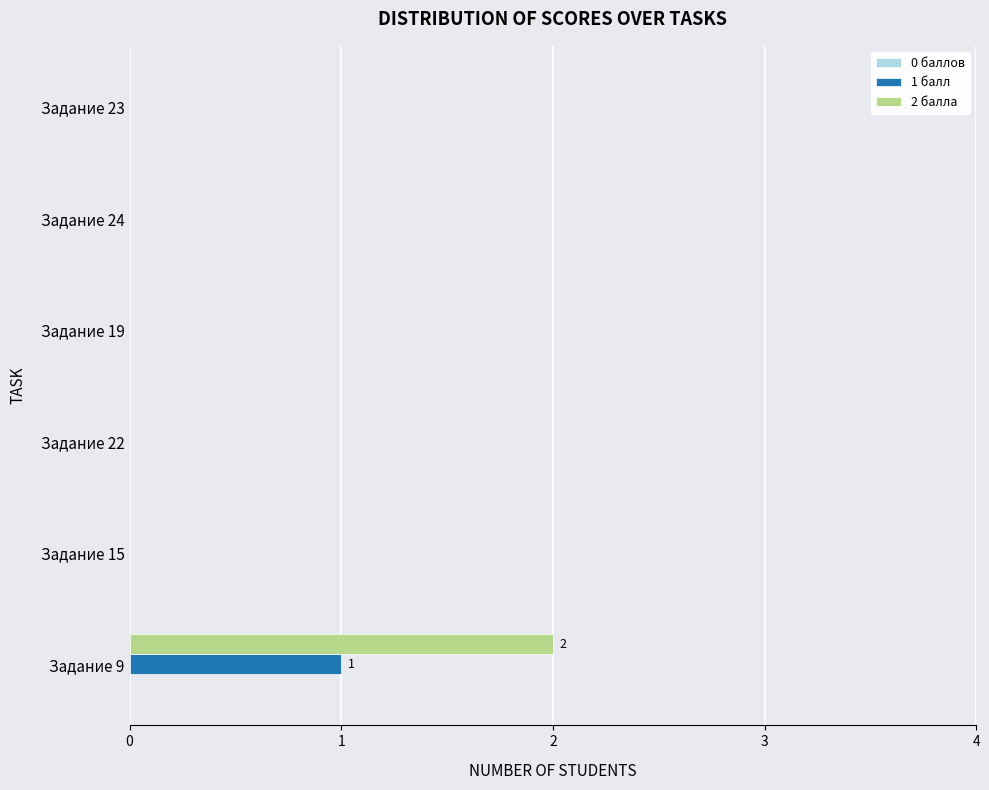

The value of 1 балл at Задание 23 is 0. True or false?

True